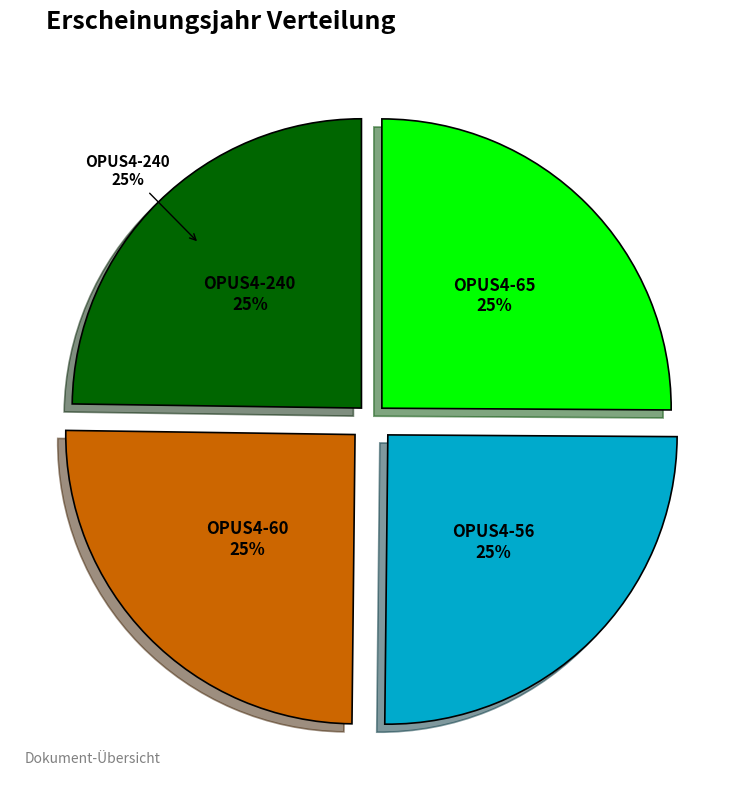

Rank the categories by value from highest to lowest.

OPUS4-65, OPUS4-56, OPUS4-60, OPUS4-240